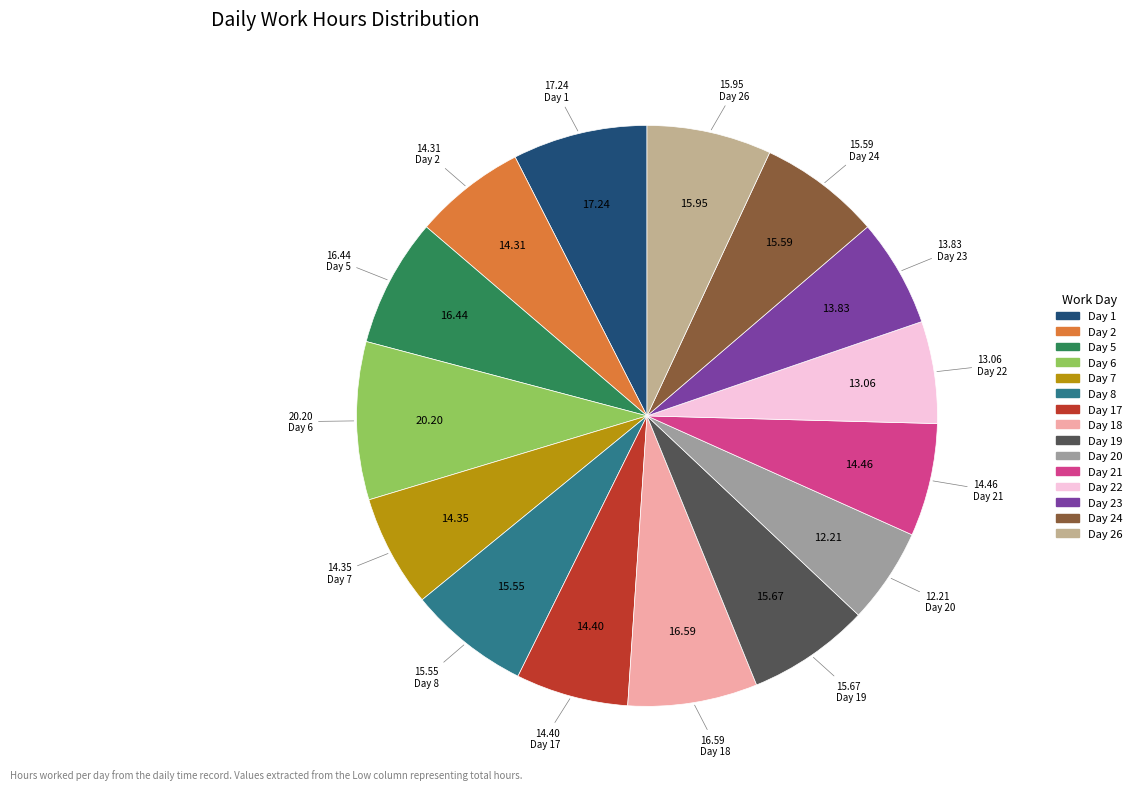

Is there a majority slice in this chart?

No